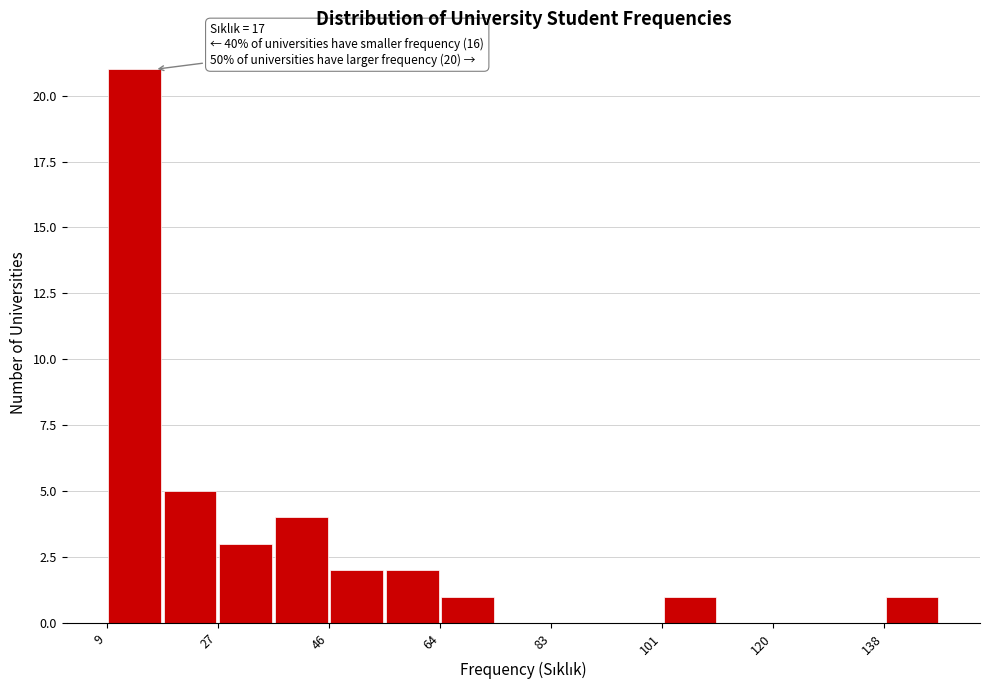

Over which range of the x-axis is the bar tallest?

10 to 18